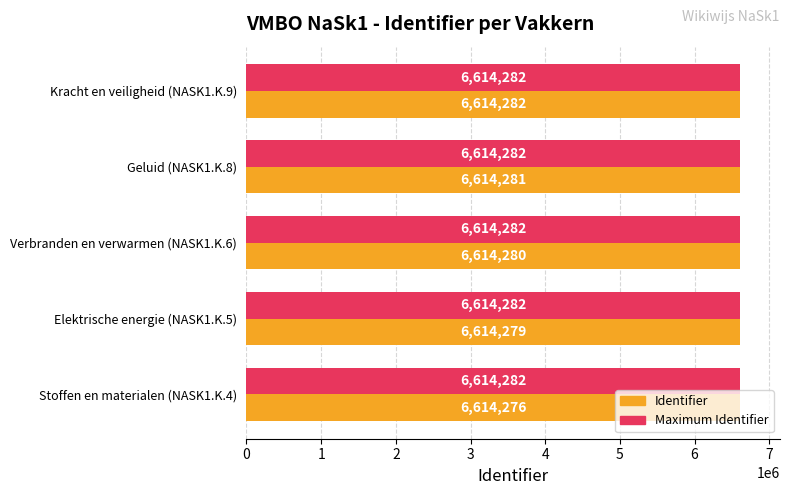

The Identifier series shows 3441001.0 at Kracht en veiligheid (NASK1.K.9). True or false?

False